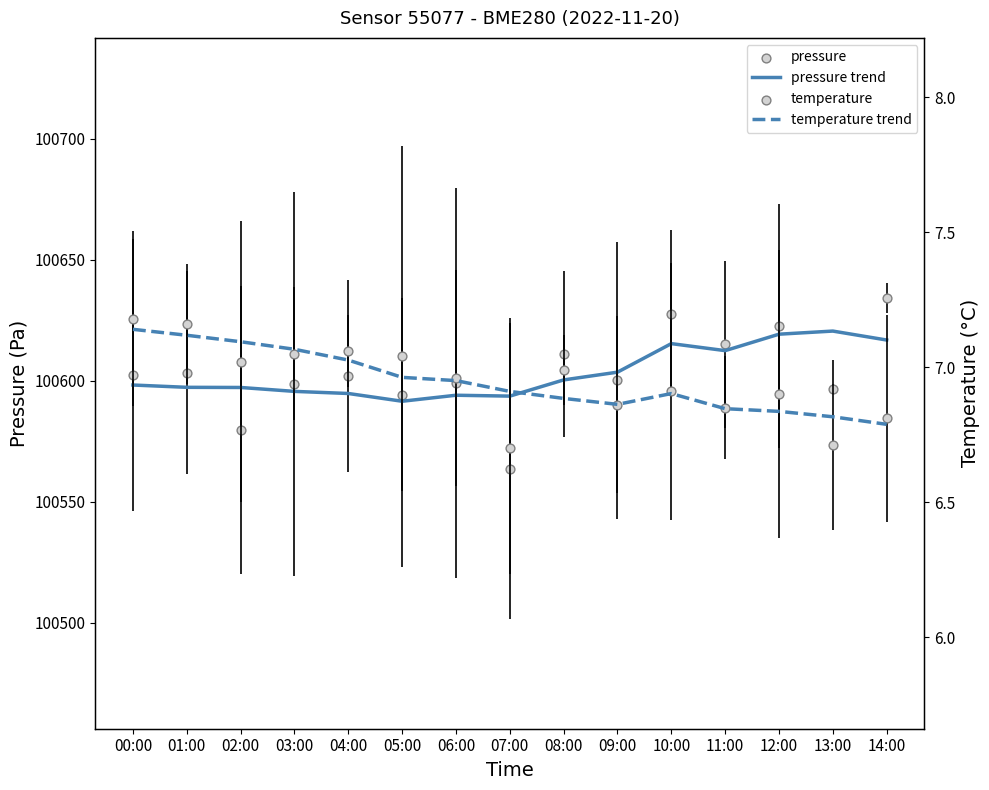

Which series contains the lowest Y value?

temperature